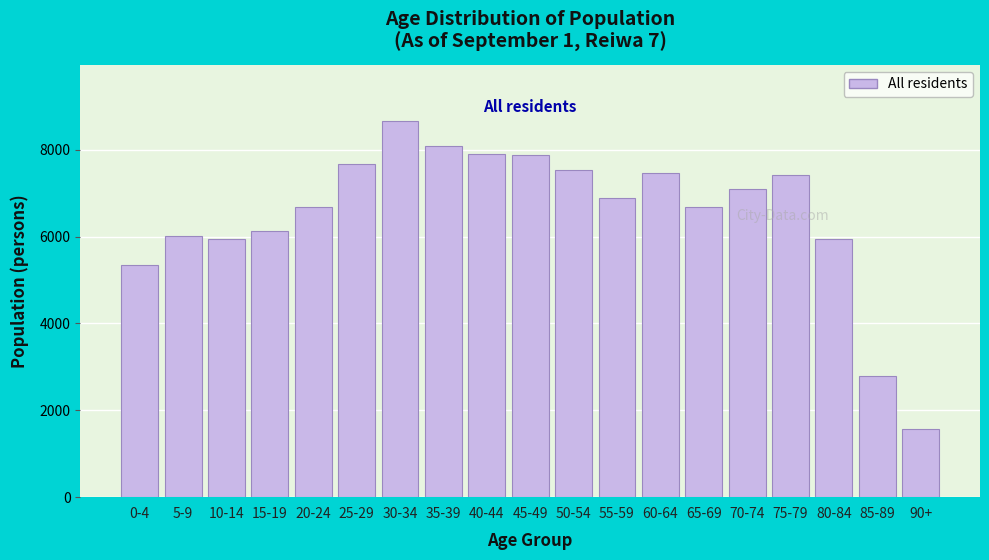

What is the difference between the maximum and minimum values?

7084